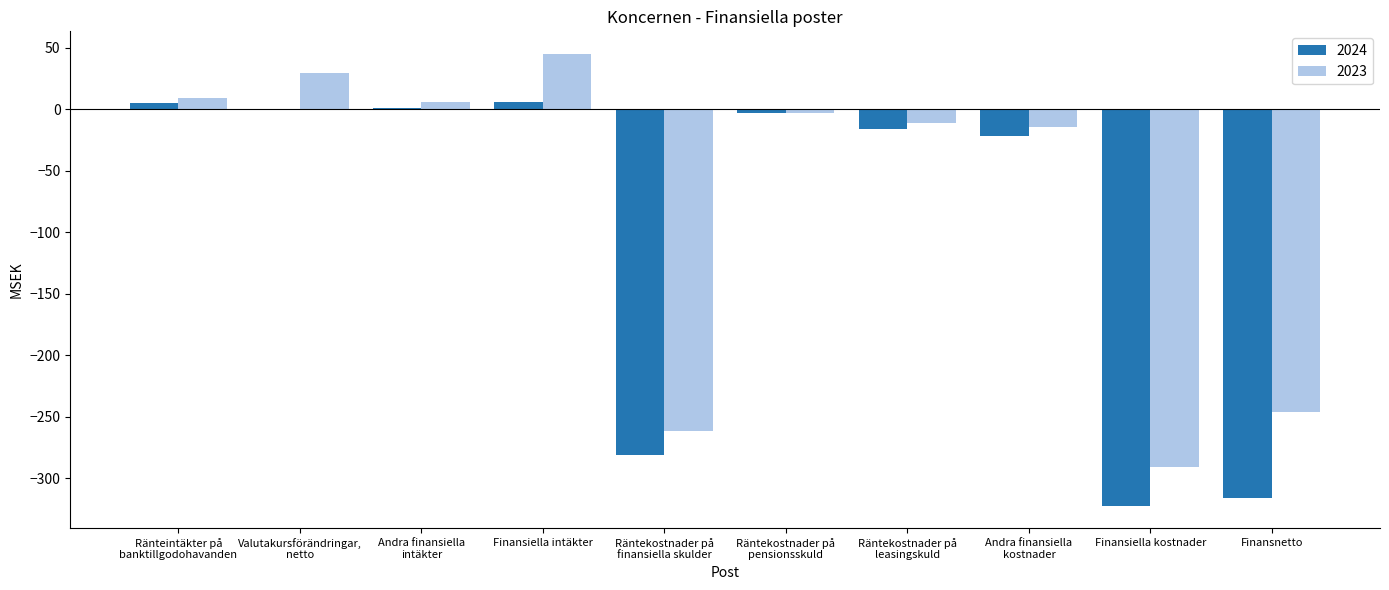

Which label corresponds to the largest value in the chart?

Finansiella intäkter